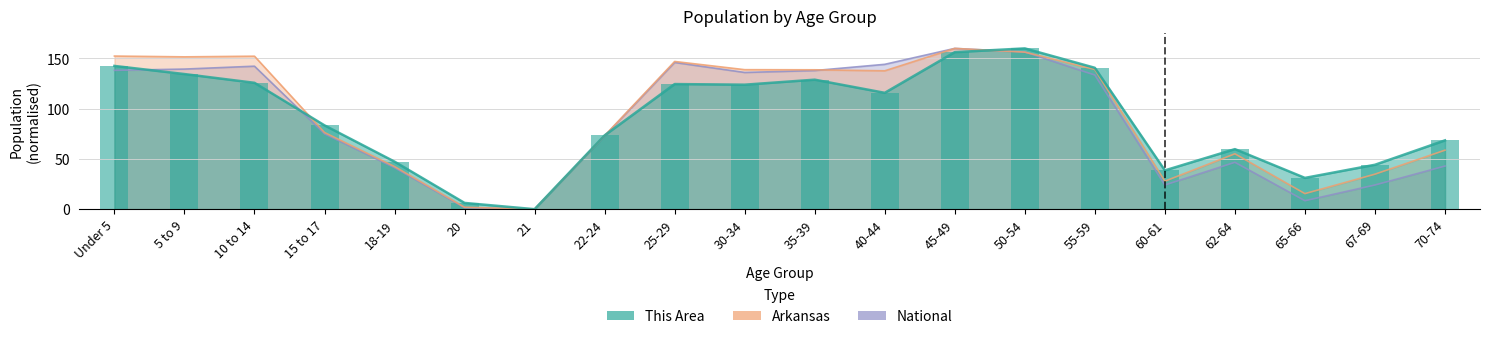

At which label is This Area closest to 79?

15 to 17